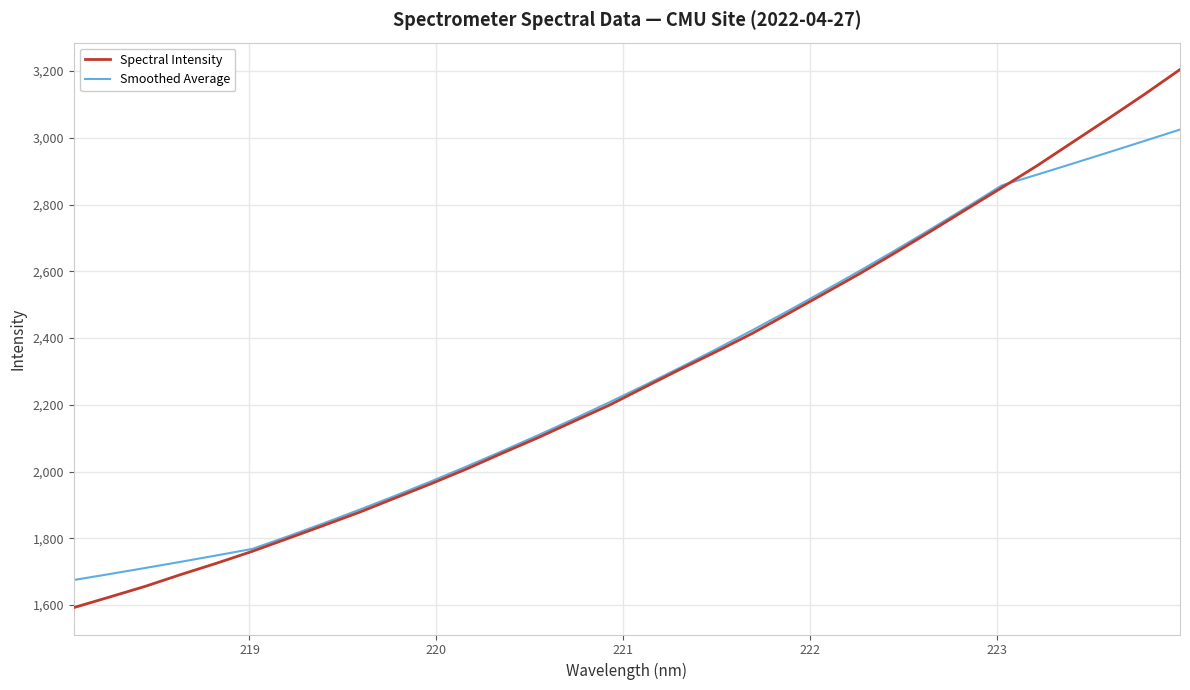

Rank the series by their maximum value, from highest to lowest.

Spectral Intensity, Smoothed Average